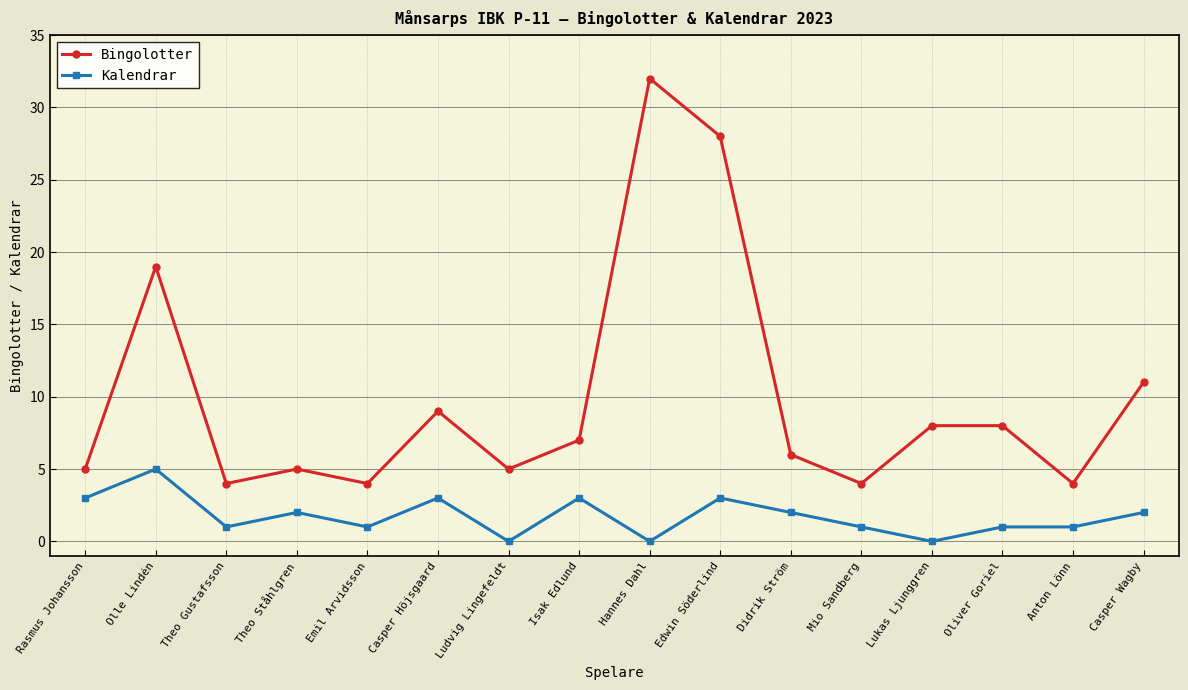

What is the difference between the highest and lowest values at Ludvig Lingefeldt?

5